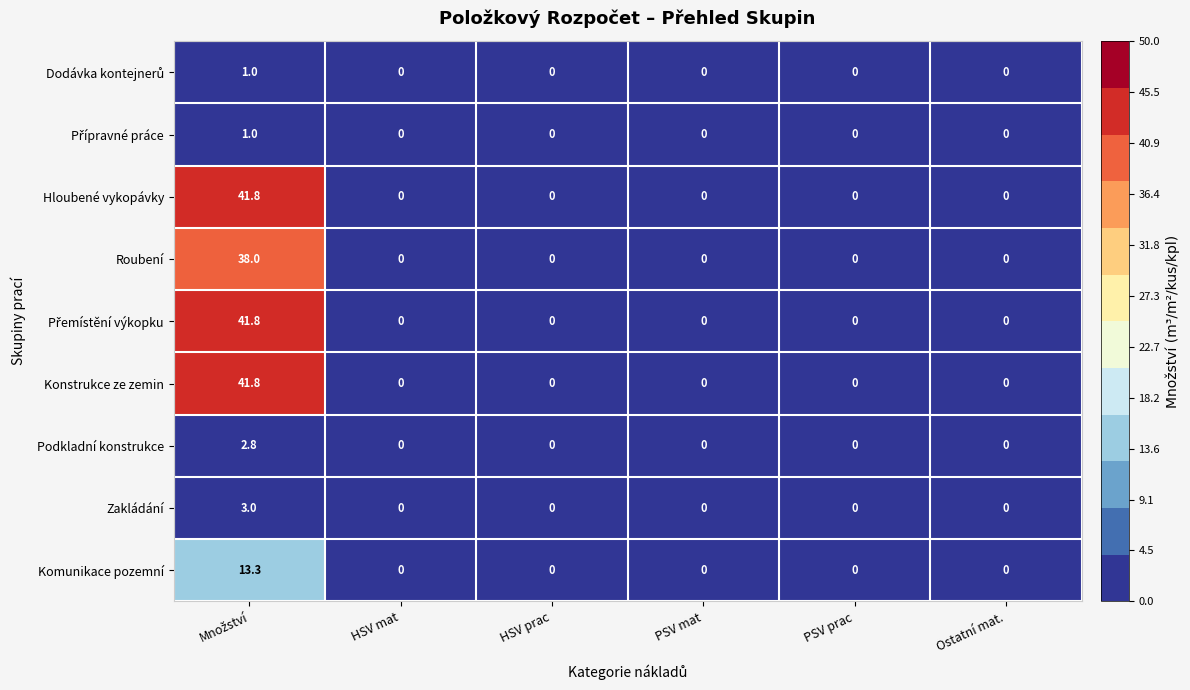

How many values in Komunikace pozemní are above zero?

1